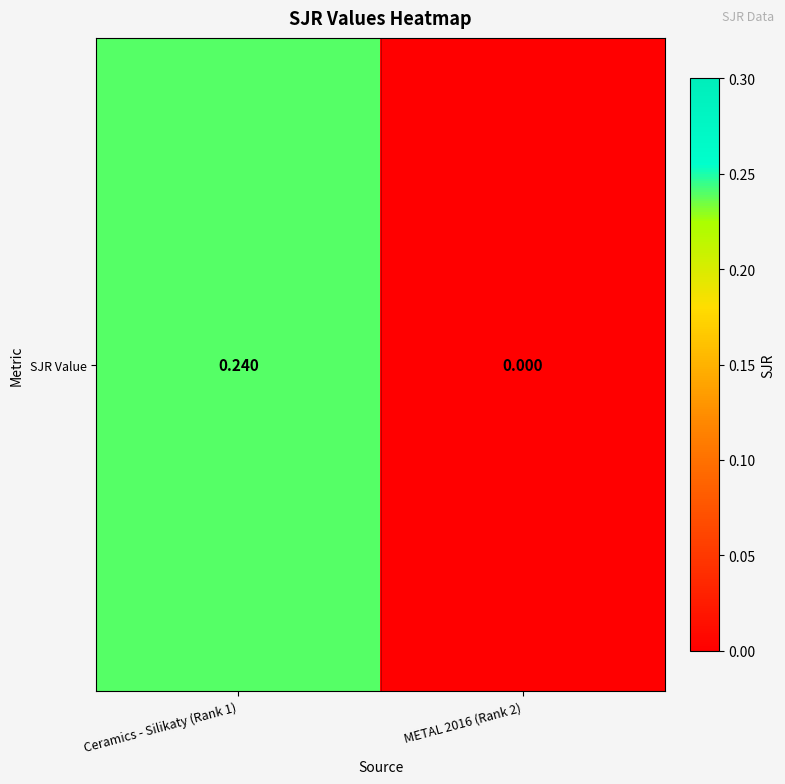

Reading right to left, what are all the values shown in this chart?

METAL 2016 (Rank 2)=0.0	Ceramics - Silikaty (Rank 1)=0.2